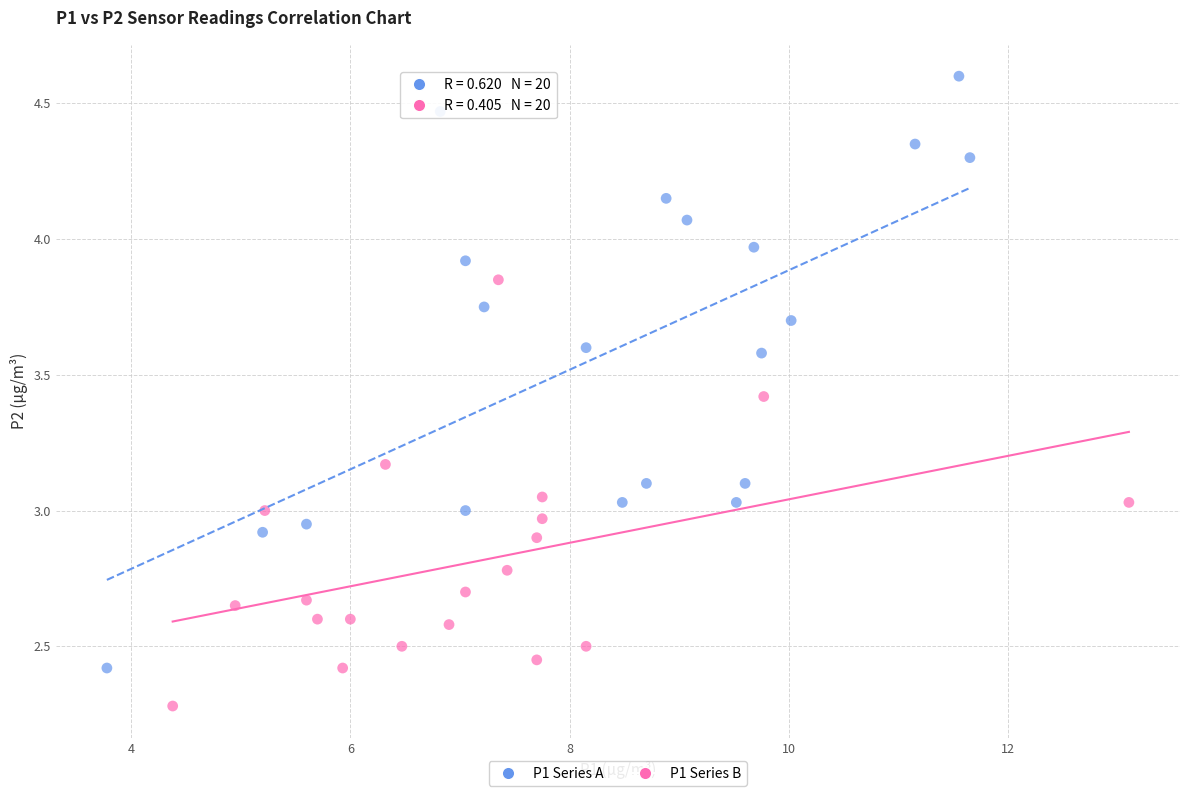

Which series contains the highest Y value?

P1 Series A